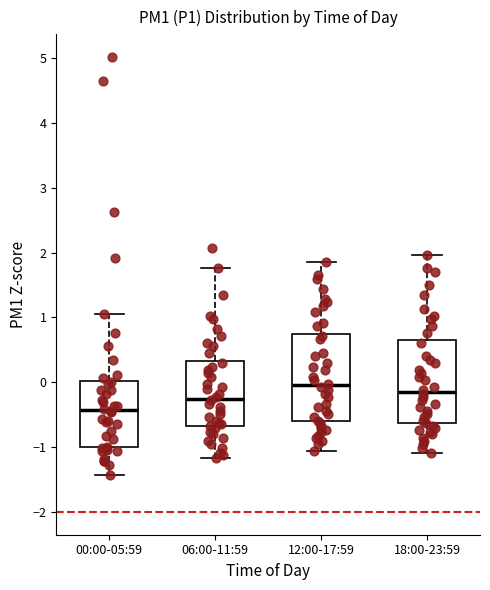

Reading left to right, transcribe this box plot: for each box, give where its median line is, the range the box spans, and where its two whiskers end, as read against the y-axis. The values are not printed on the chart, so give them approximately, as read against the axis.

00:00-05:59: median -0.4, box -1.0 to 0.0, whiskers -1.4 to 1.1
06:00-11:59: median -0.3, box -0.7 to 0.3, whiskers -1.2 to 1.8
12:00-17:59: median 0.0, box -0.6 to 0.8, whiskers -1.1 to 1.9
18:00-23:59: median -0.1, box -0.6 to 0.6, whiskers -1.1 to 2.0